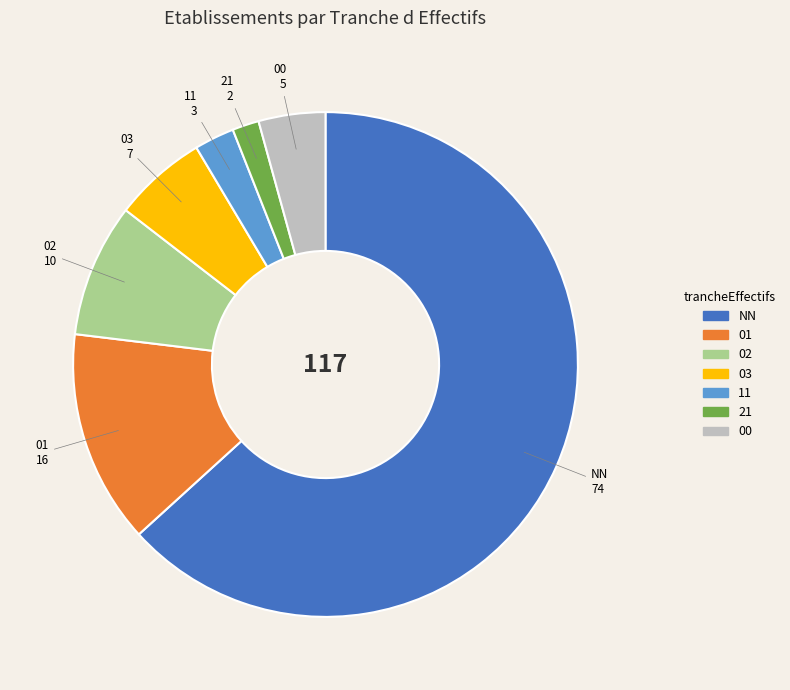

Which category accounts for the majority?

NN